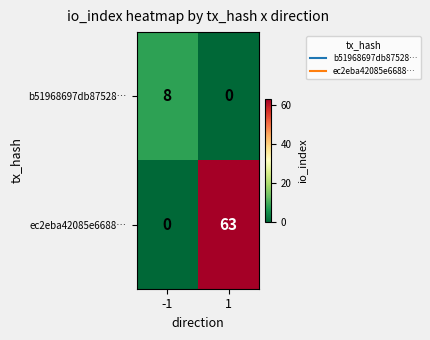

Is it true that b51968697db87528… equals 8 at -1?

True